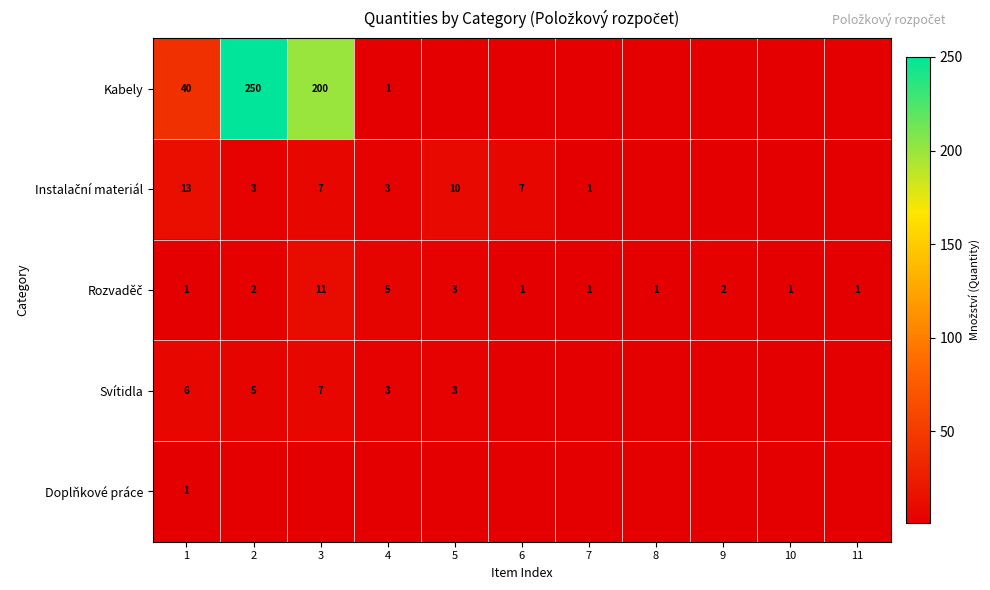

True or false: Svítidla has a value of 3 at 5.

True